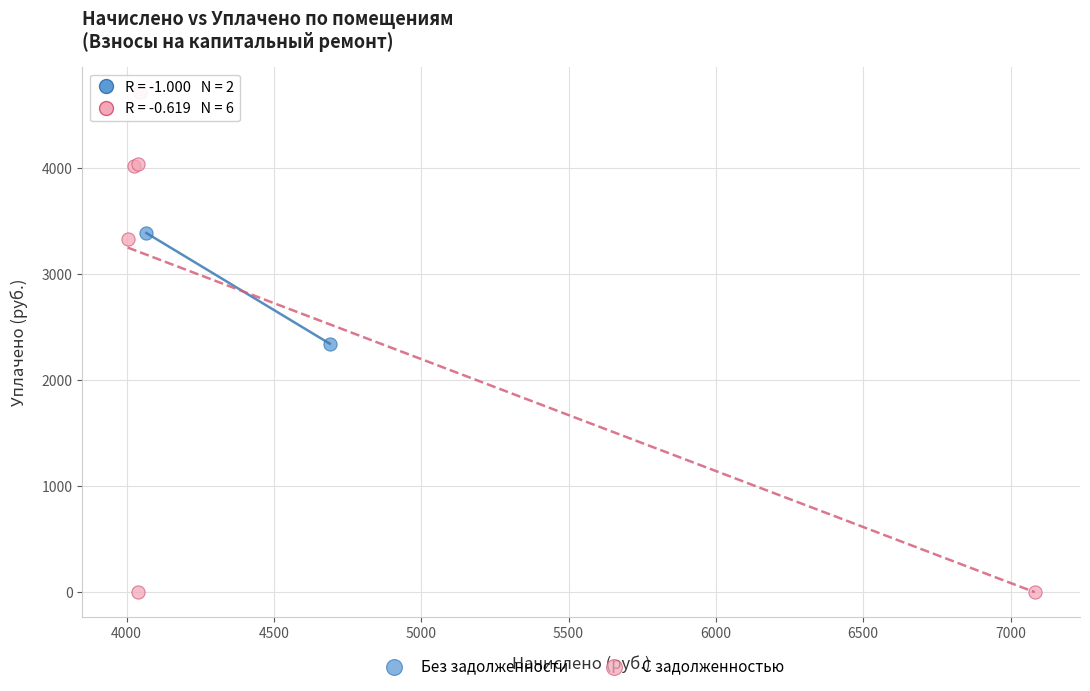

Which series contains the highest Y value?

С задолженностью